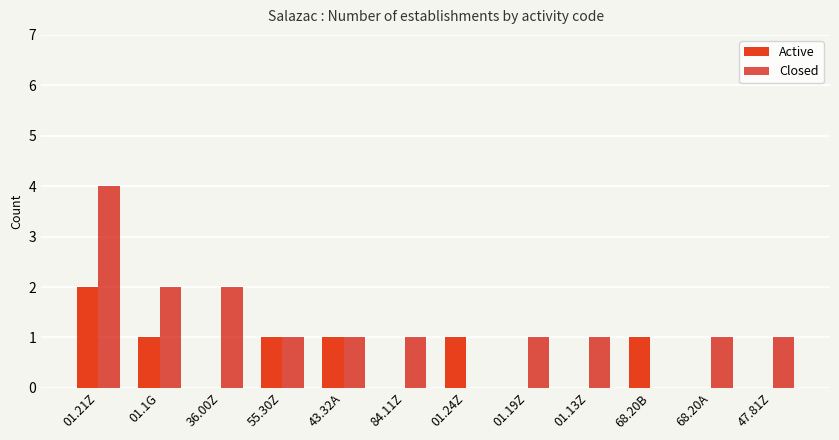

What is the maximum value shown in the chart?

4